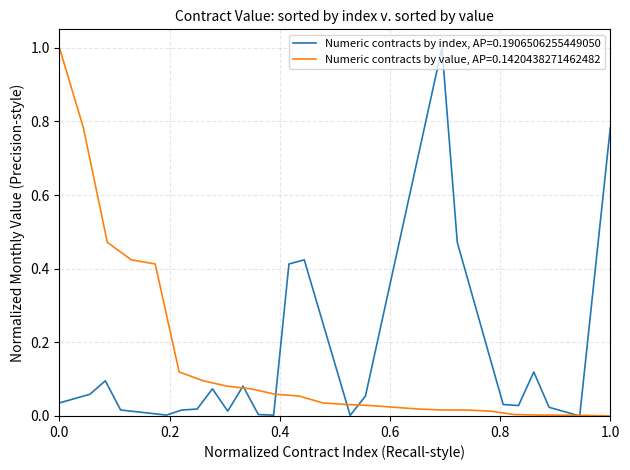

What is the difference between the second highest and second lowest values?

0.8